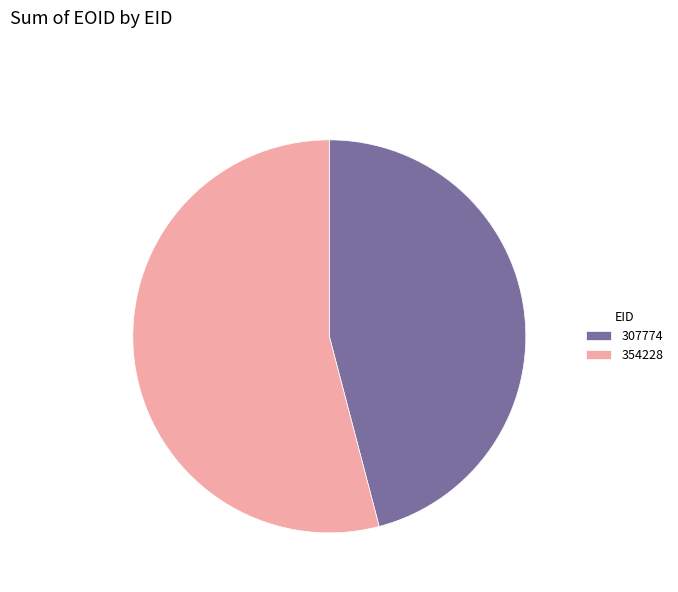

Does any single category account for the majority?

Yes